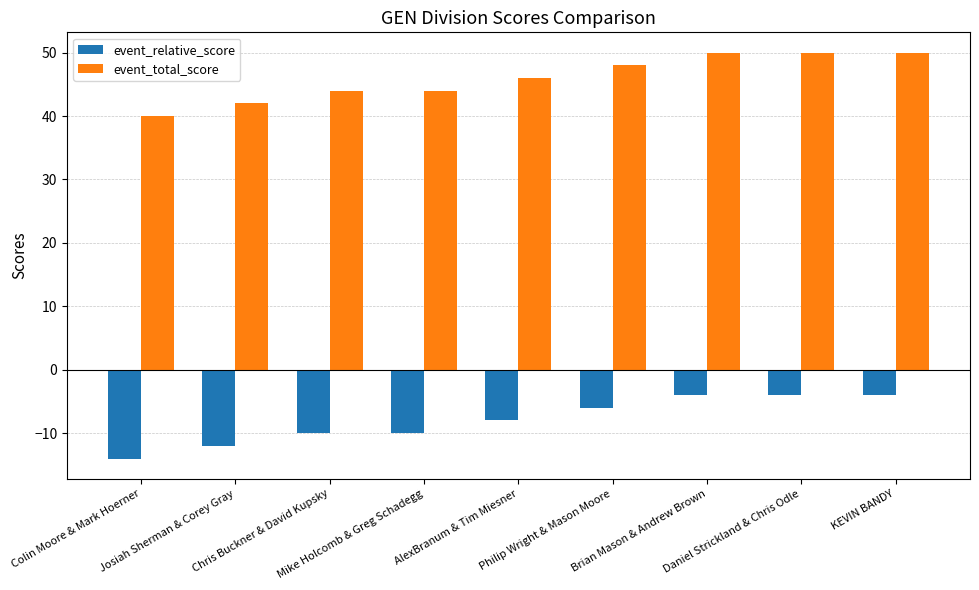

True or false: event_total_score has a value of 50 at Brian Mason & Andrew Brown.

True